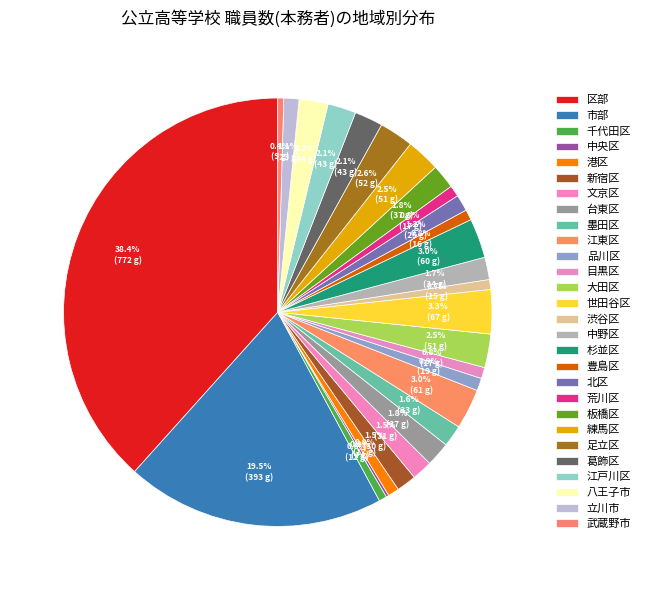

Does 新宿区 represent more than half of the total?

No